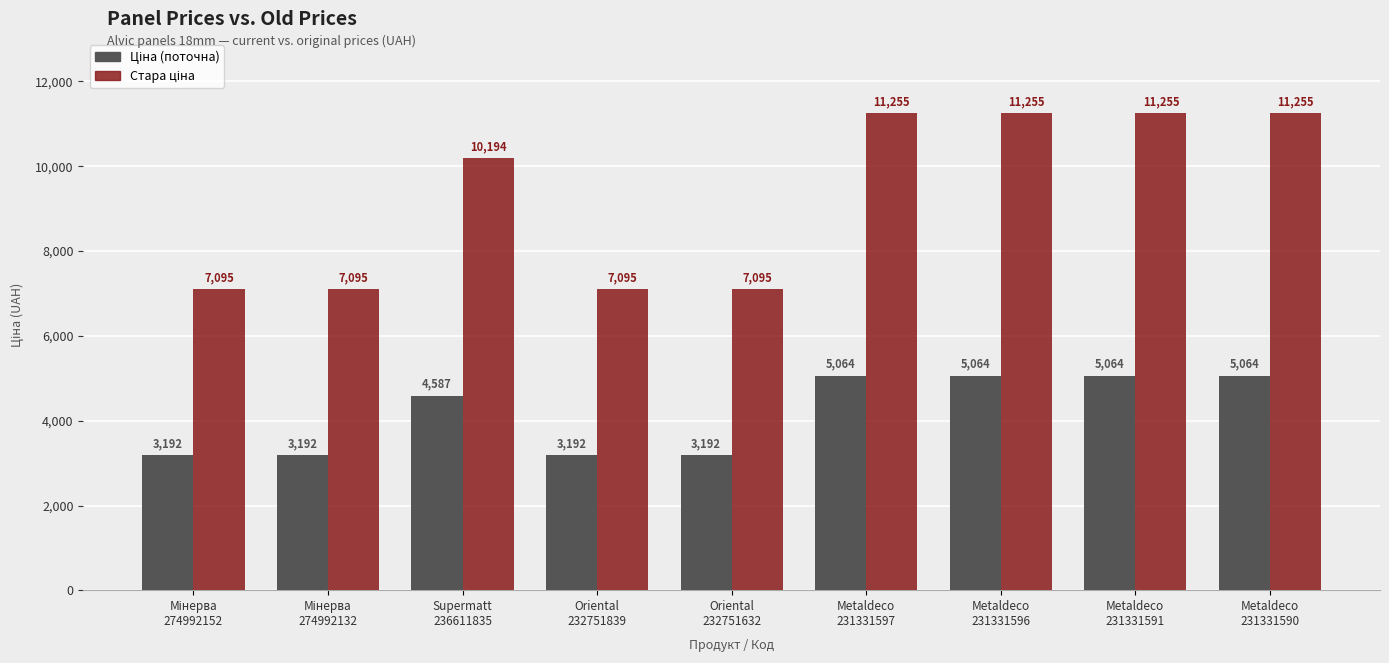

What is the greatest value displayed?

11255.0